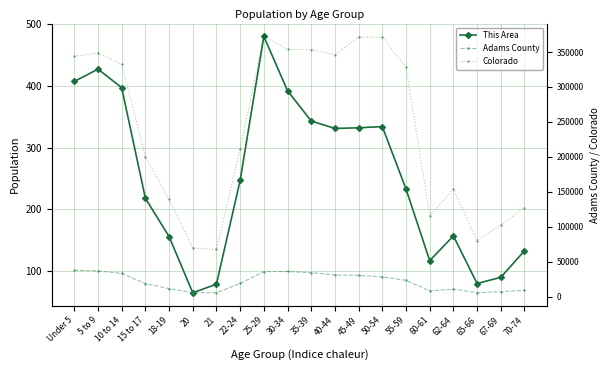

What is the value of the Colorado point at the 13th from the left?

371635